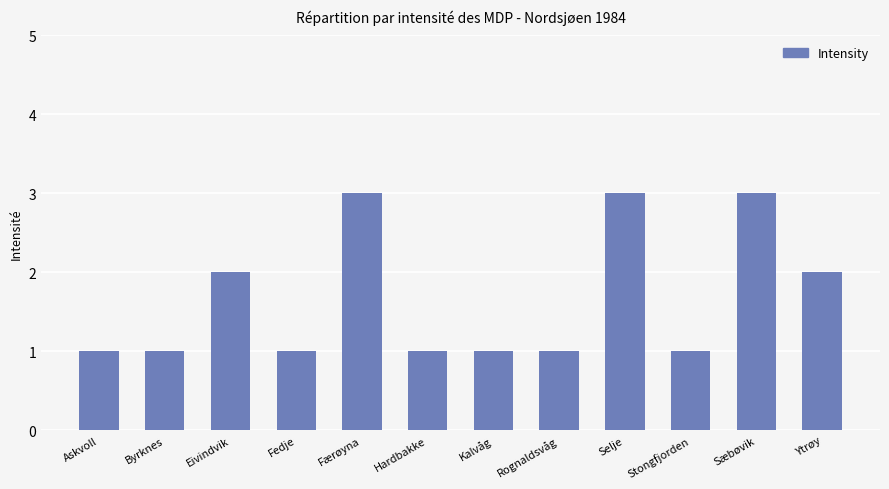

Between Sæbøvik and Rognaldsvåg, which is larger?

Sæbøvik